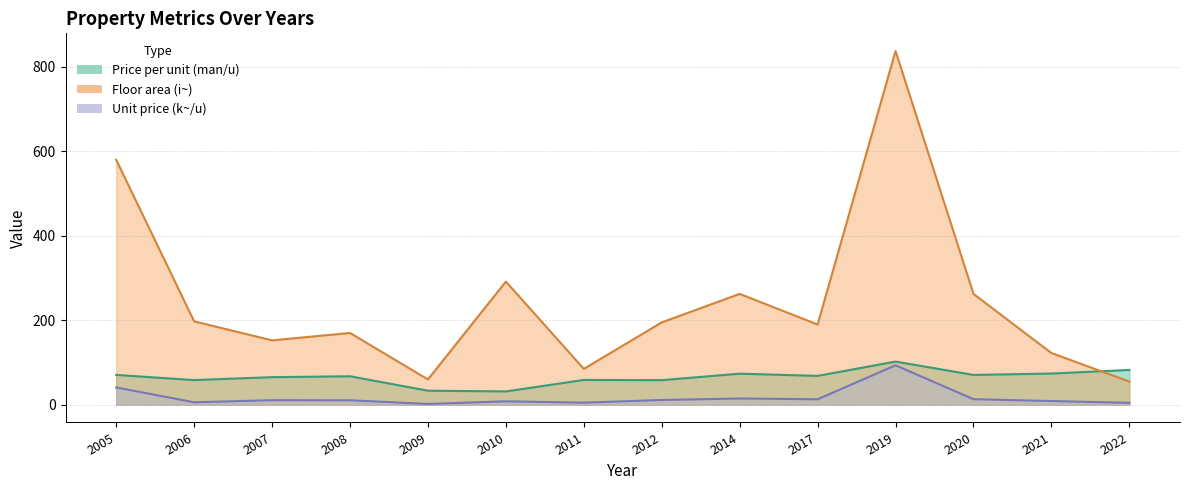

What is the difference between the maximum and minimum values in the Unit price (~/u) series?

91.5